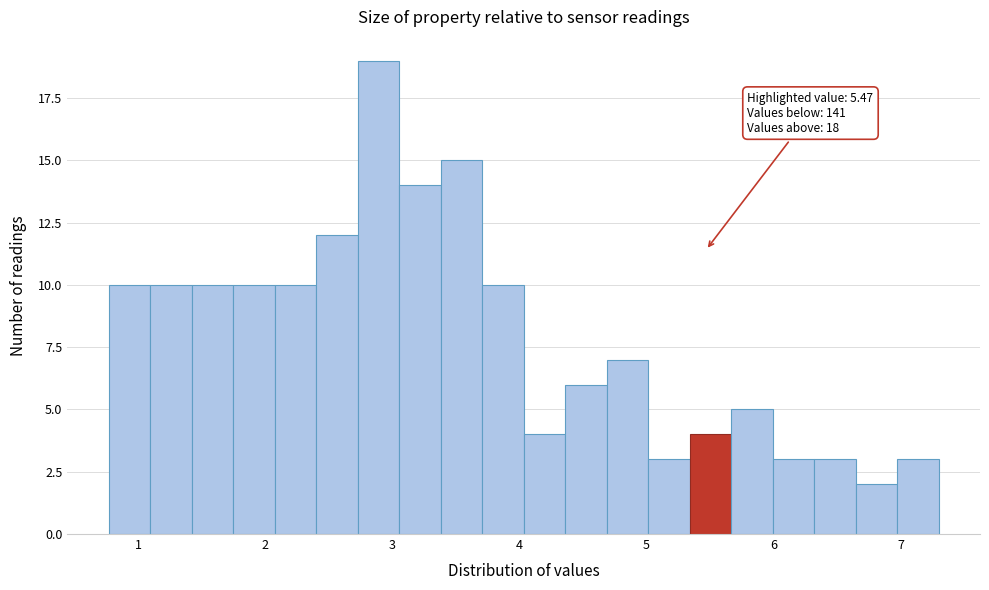

Around what value on the x-axis is the tallest bar? Give the approximate position of its centre, as read against the axis.

2.9